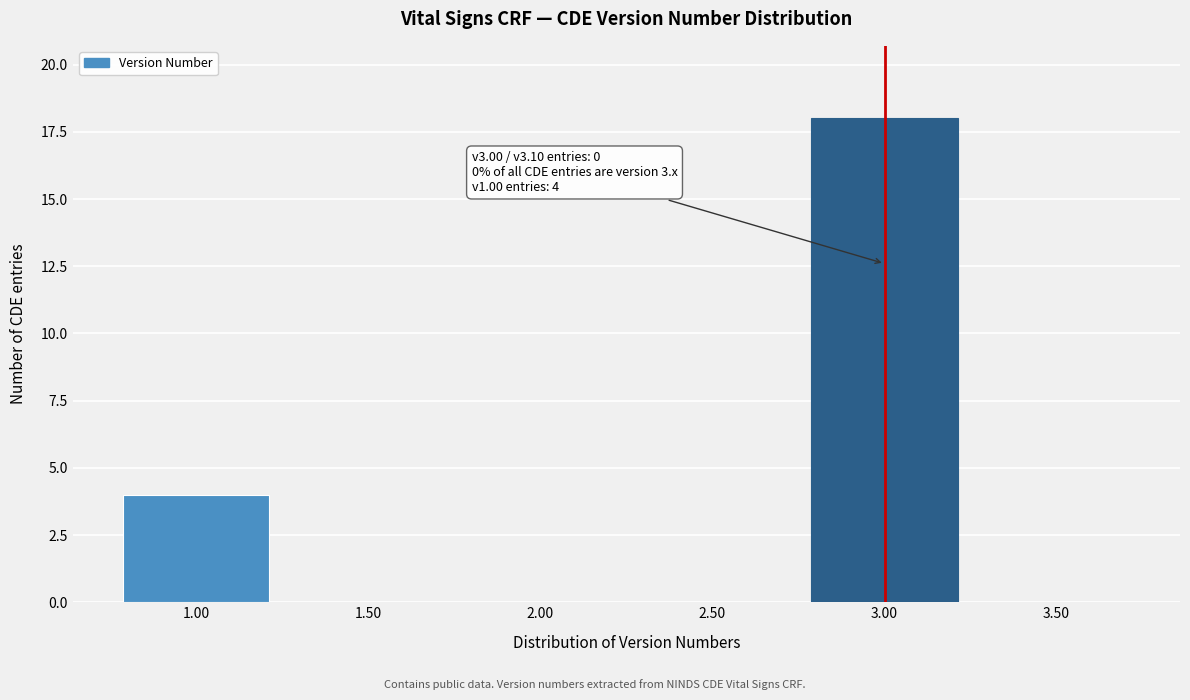

Which range on the x-axis has the tallest bar?

2.75 to 3.25